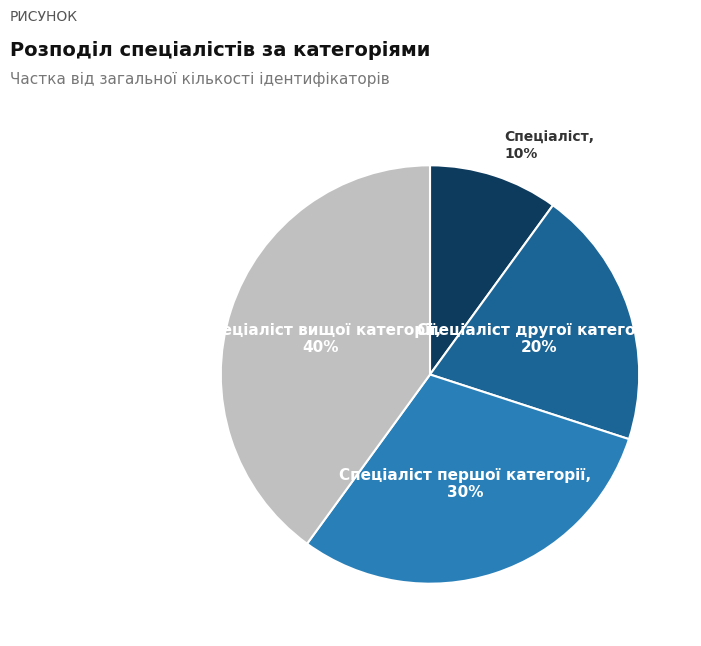

To the nearest percent, what percentage of the pie is Спеціаліст?

10%